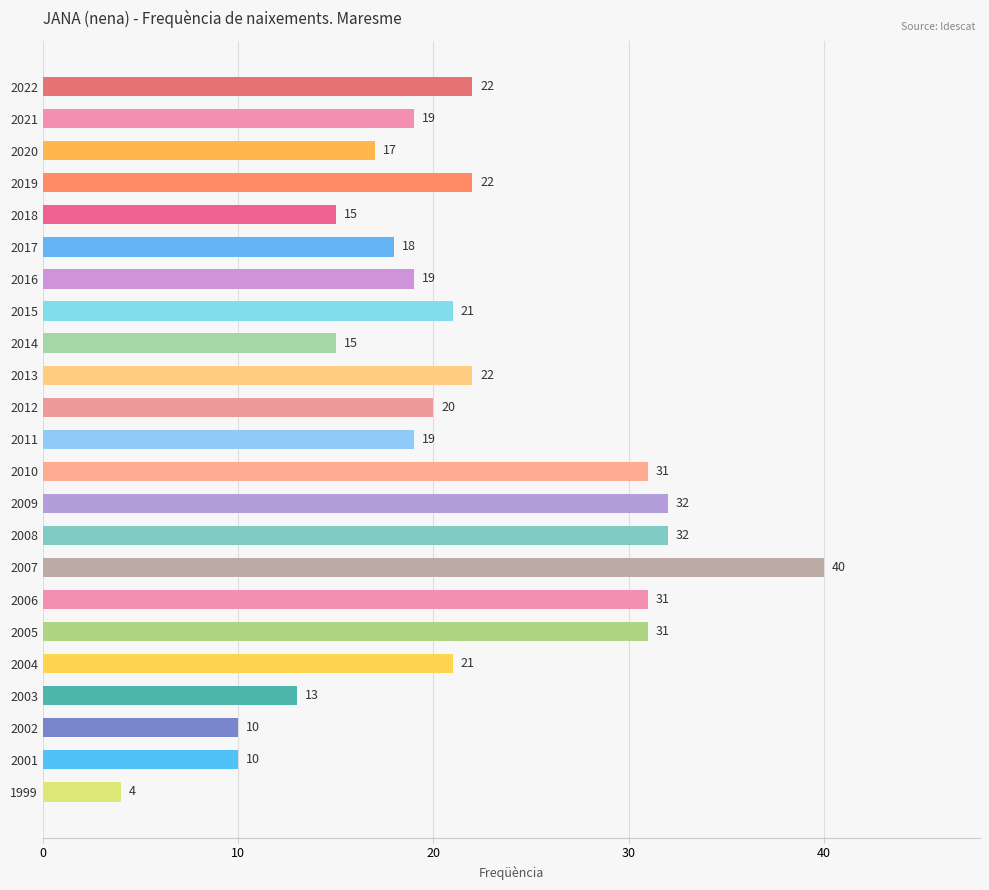

What is the change in value from 2011 to 2009?

+13